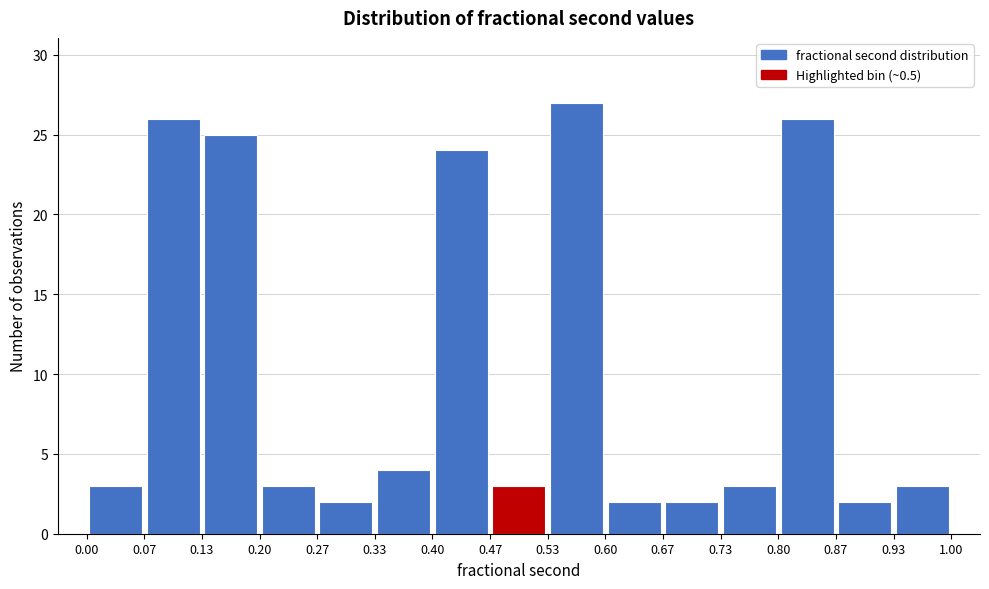

Reading left to right, list every bar in this chart as the range it spans on the x-axis followed by its height. The values are not printed on the chart, so give them approximately, as read against the axis.

0.00 to 0.07: 3
0.07 to 0.13: 26
0.13 to 0.20: 25
0.20 to 0.27: 3
0.27 to 0.33: 2
0.33 to 0.40: 4
0.40 to 0.47: 24
0.47 to 0.53: 3
0.53 to 0.60: 27
0.60 to 0.67: 2
0.67 to 0.73: 2
0.73 to 0.80: 3
0.80 to 0.87: 26
0.87 to 0.93: 2
0.93 to 1.00: 3